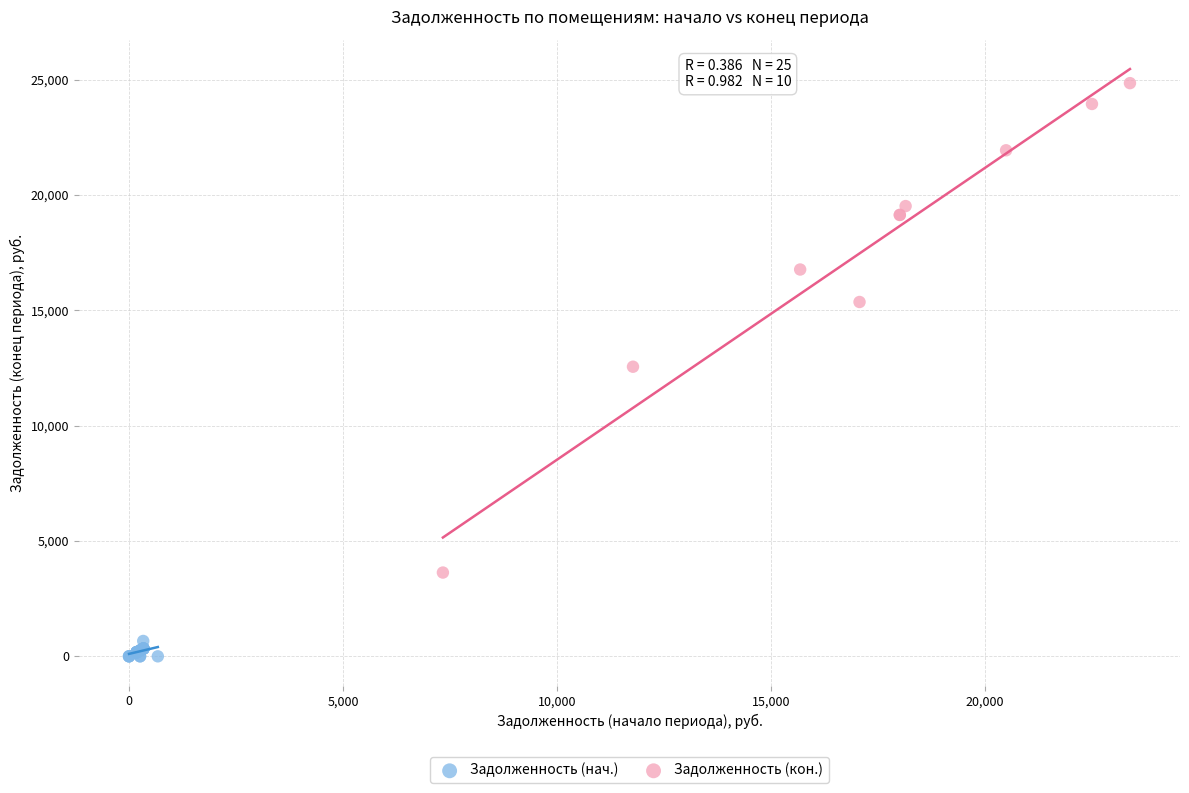

What are all the series names shown in the legend?

Задолженность (нач.), Задолженность (кон.)